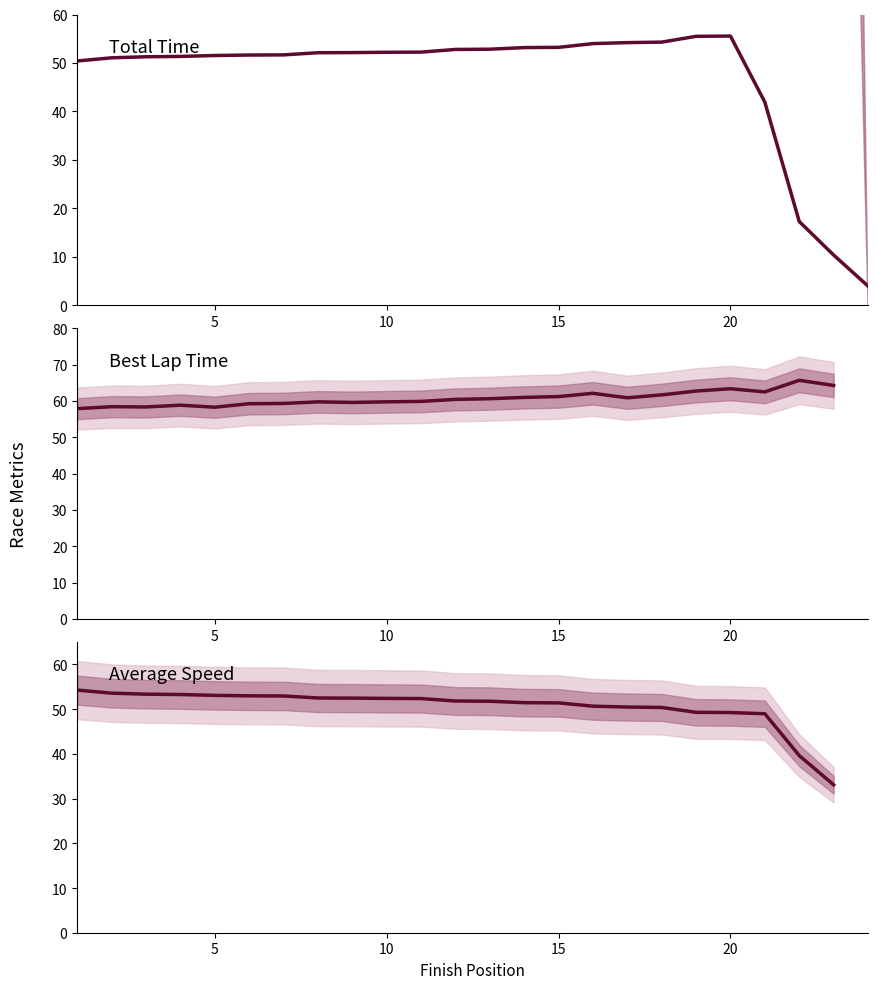

Is it true that Average Speed equals 28.6 at 7?

False